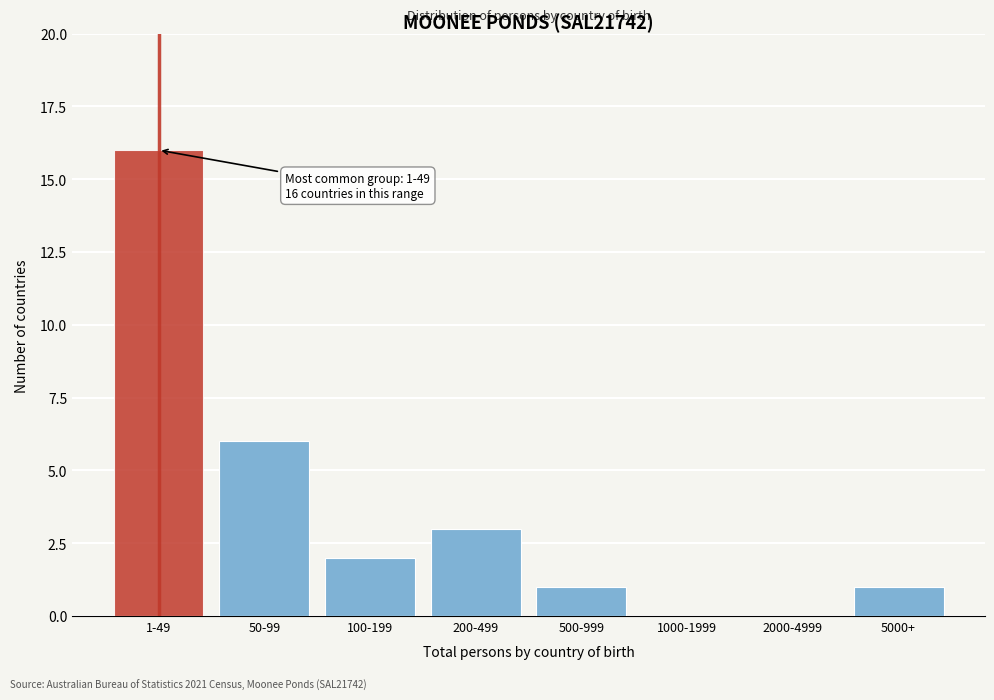

Reading right to left, what are all the values shown in this chart?

5000+=1	2000-4999=0	1000-1999=0	500-999=1	200-499=3	100-199=2	50-99=6	1-49=16